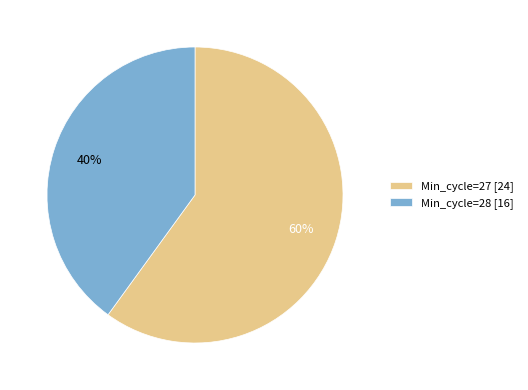

Is there a majority slice in this chart?

Yes